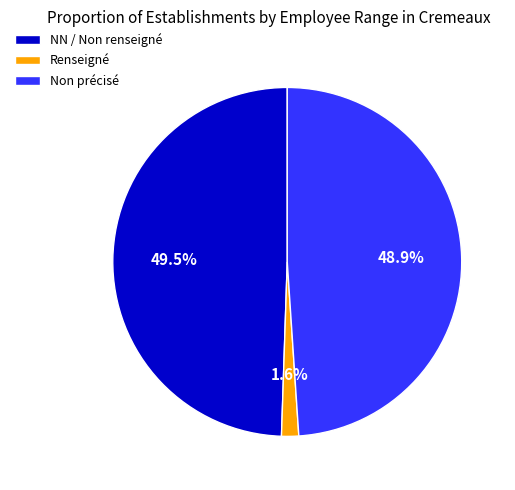

Does Non précisé account for over 50% of the chart?

No